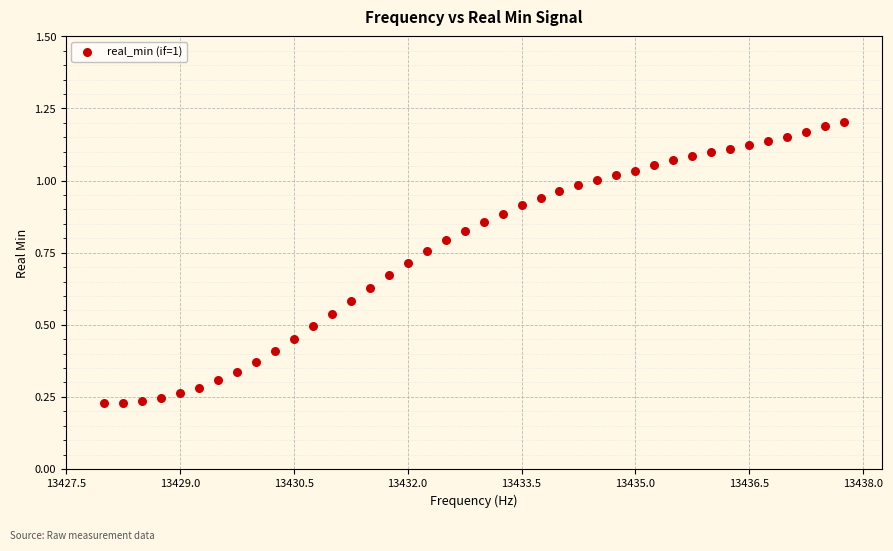

What is the range of X values (max minus min)?

9.8